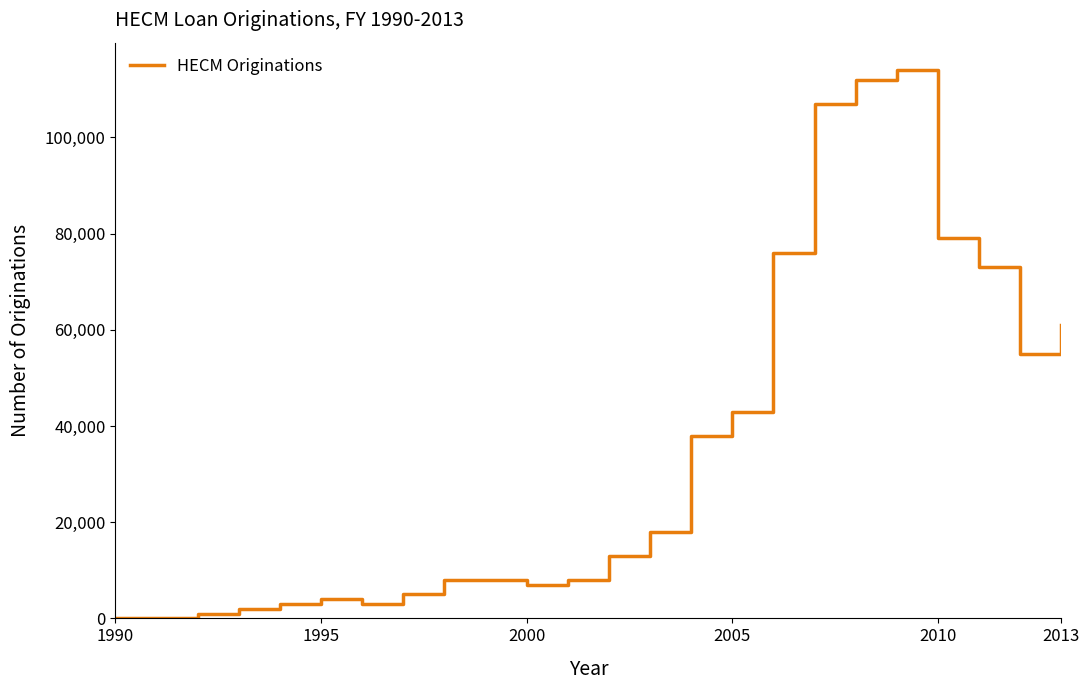

What is the difference between the maximum and minimum values?

114000